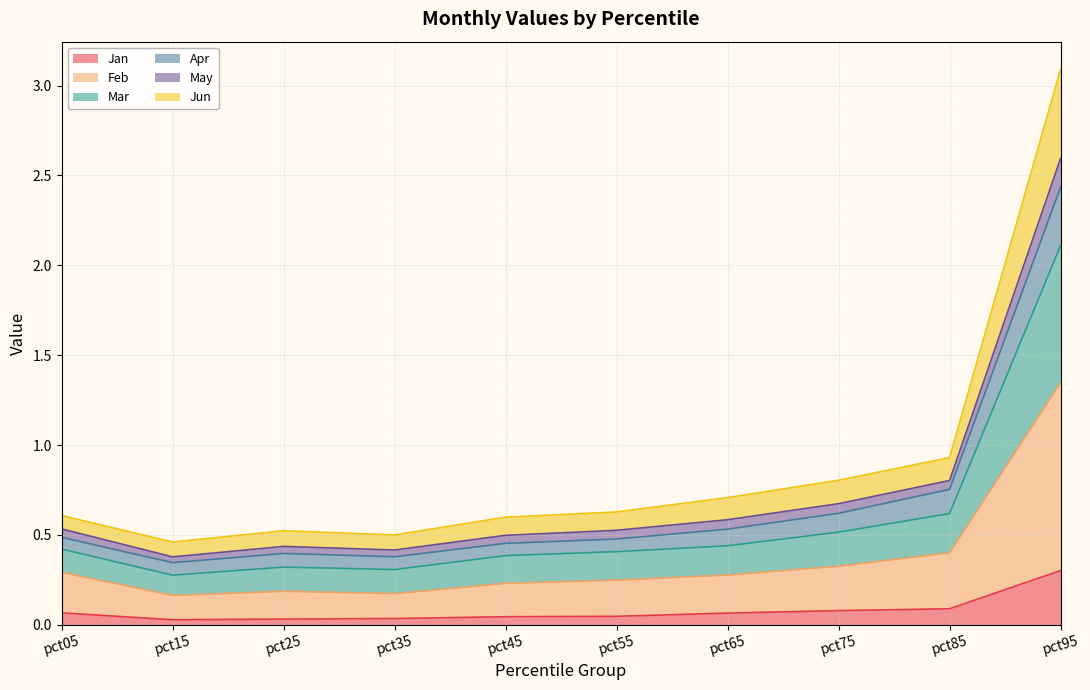

At which category is the sum across all series the highest?

pct95